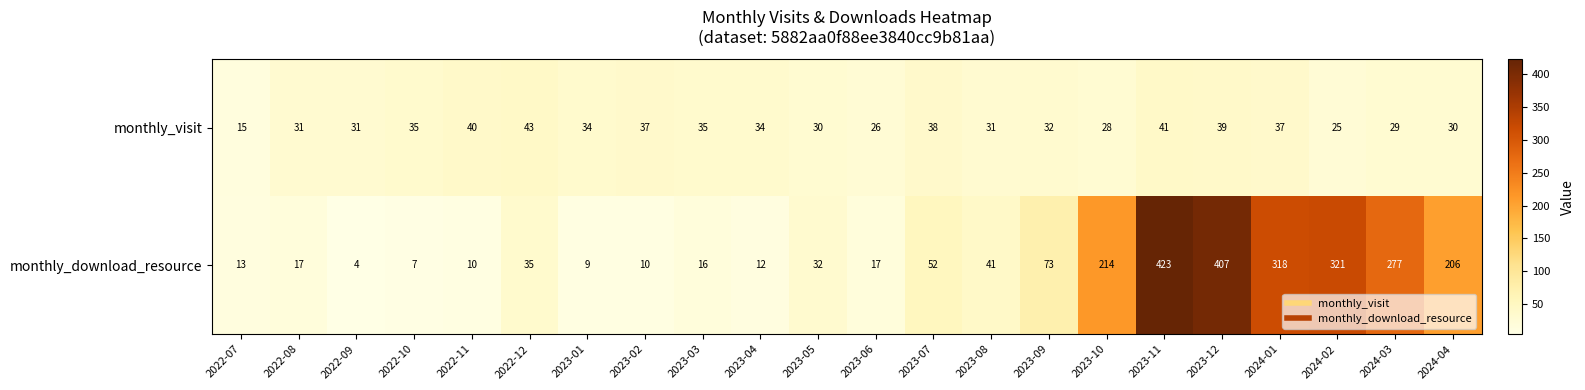

What is the maximum value for monthly_visit?

43